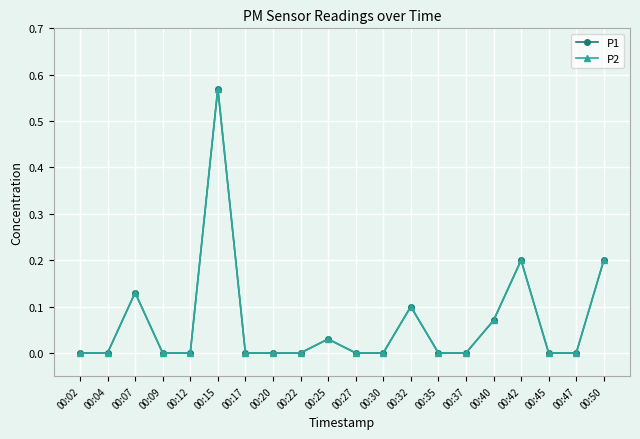

Is this an area chart (filled region under the line)?

No